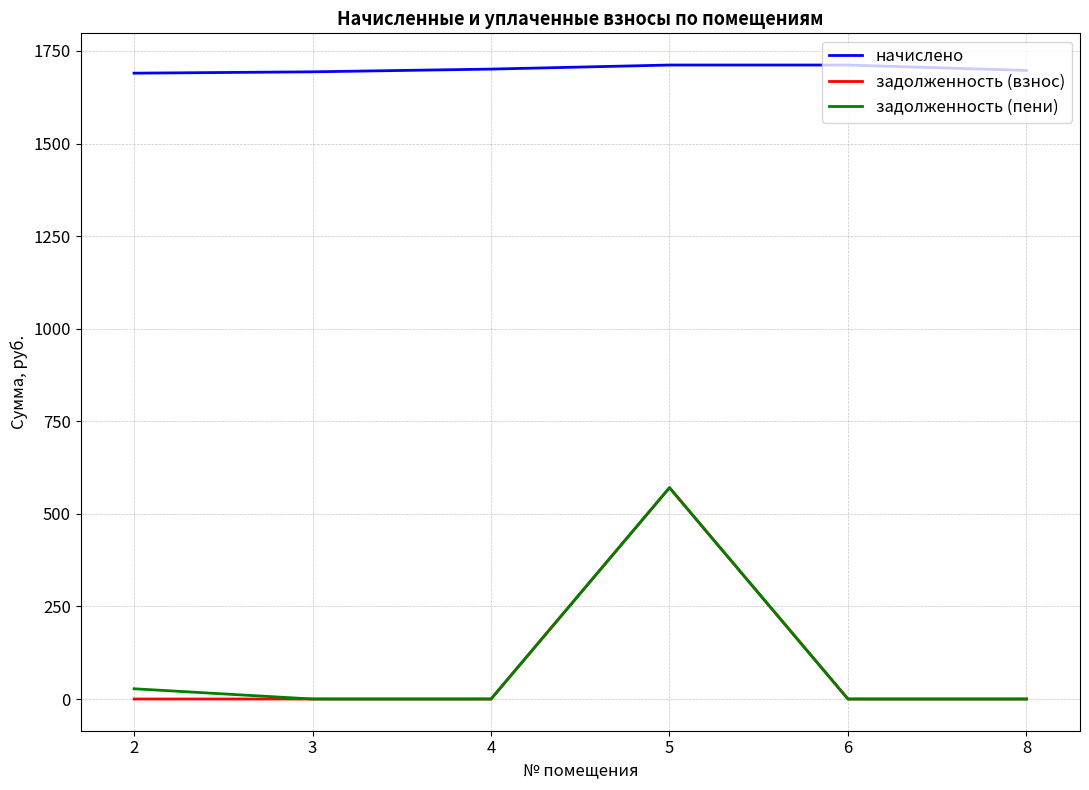

What is the spread (max minus min) of values at 4?

1701.0